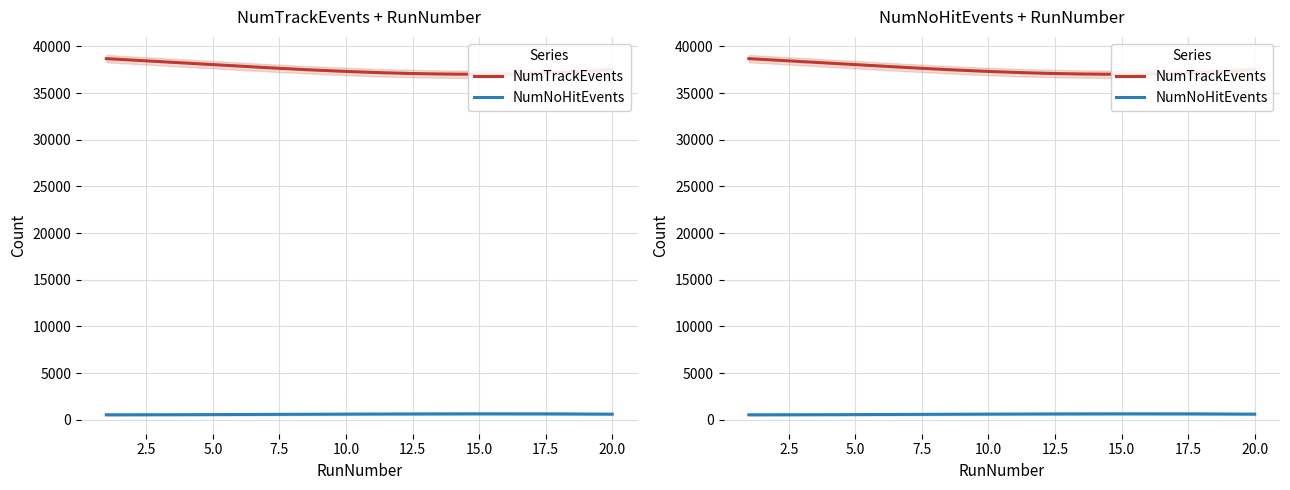

True or false: NumTrackEvents and NumNoHitEvents intersect in this chart.

False